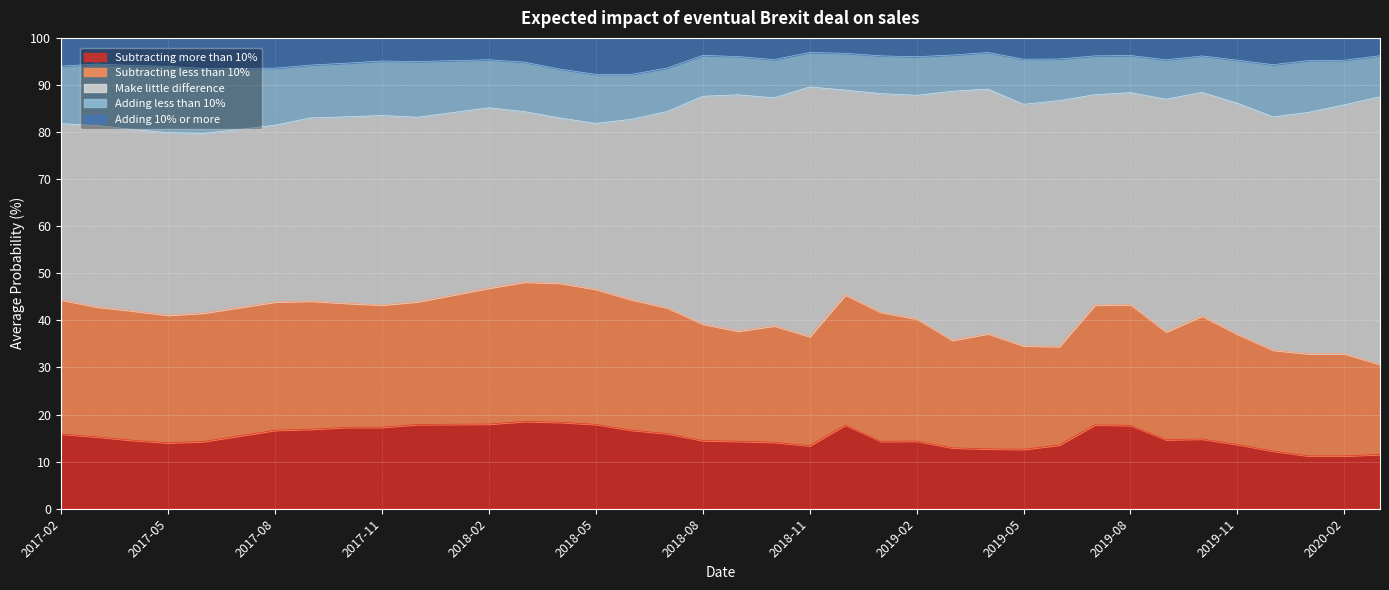

What is the label of the 38th point from the right?

2017-02